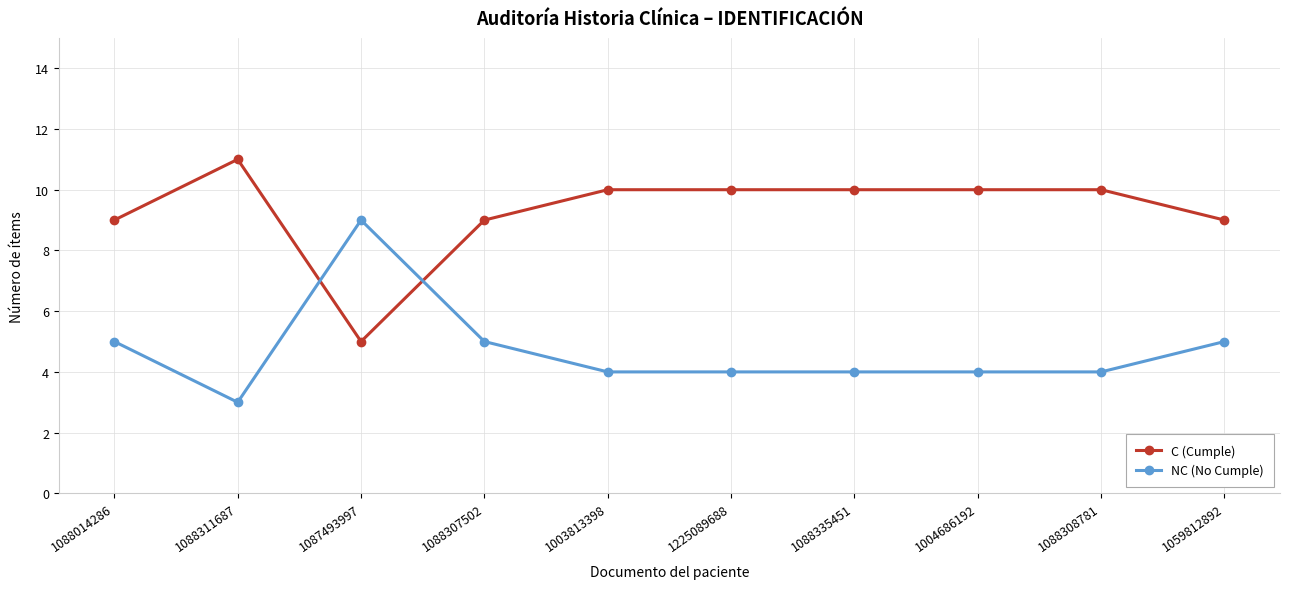

At which label does NC (No Cumple) first exceed 4?

1088014286